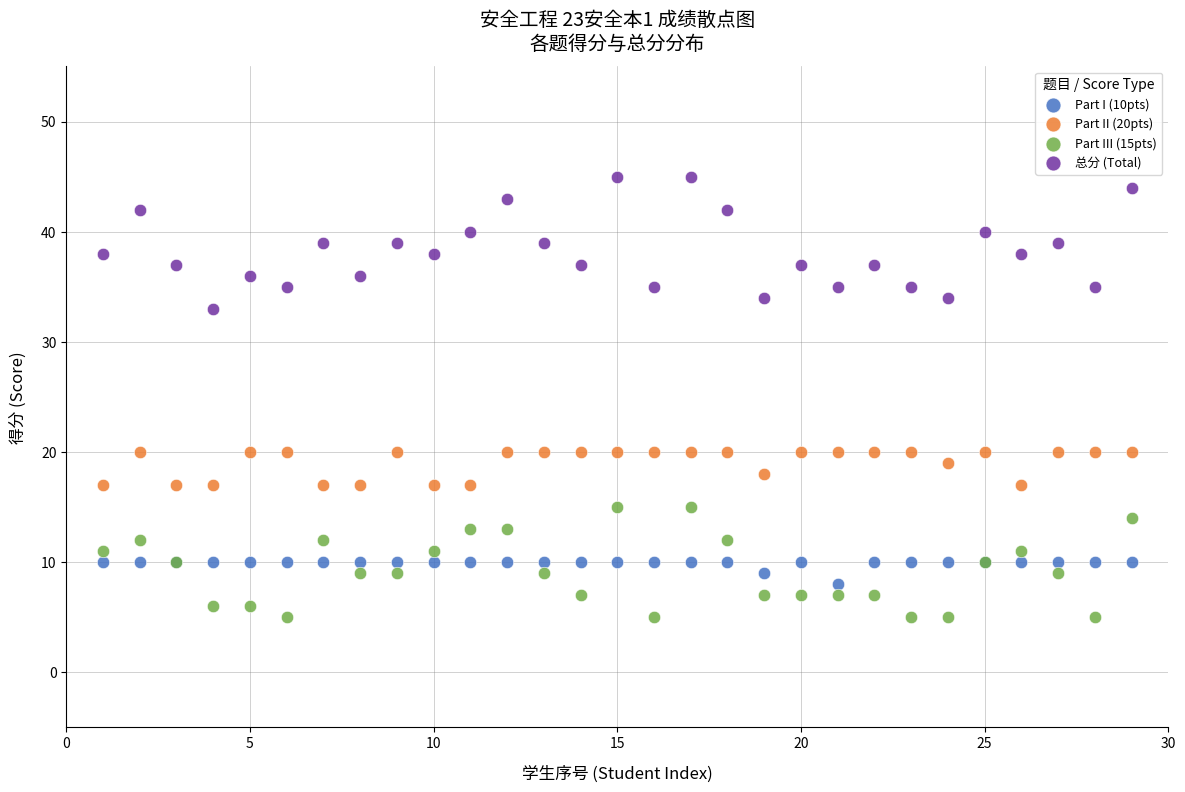

Which series has the largest Y range (max minus min)?

总分 (Total)